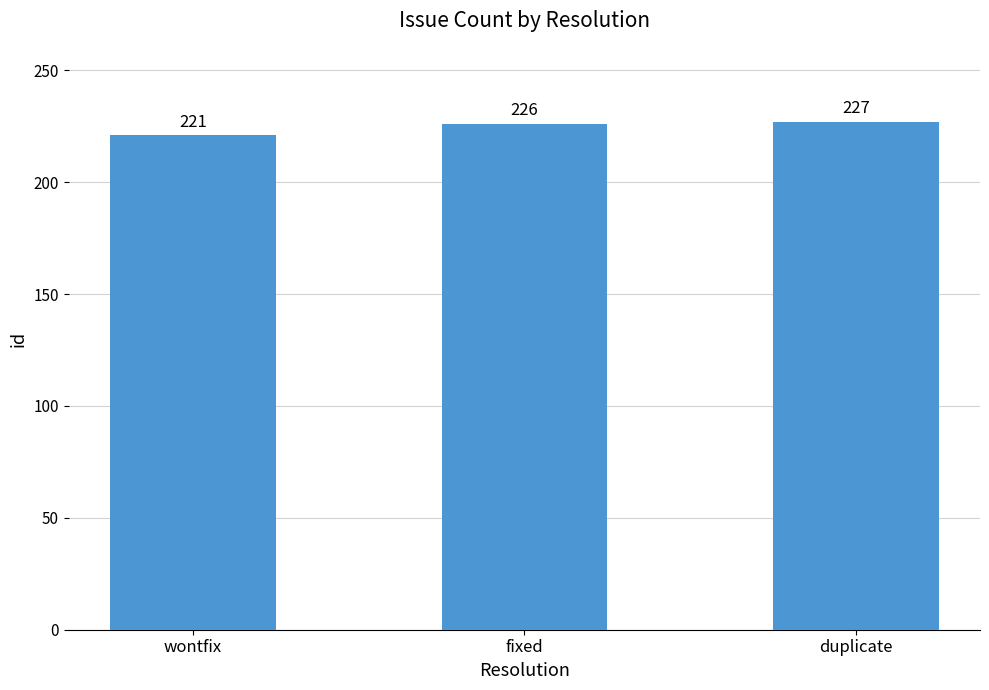

Reading right to left, what are all the values shown in this chart?

duplicate=227	fixed=226	wontfix=221